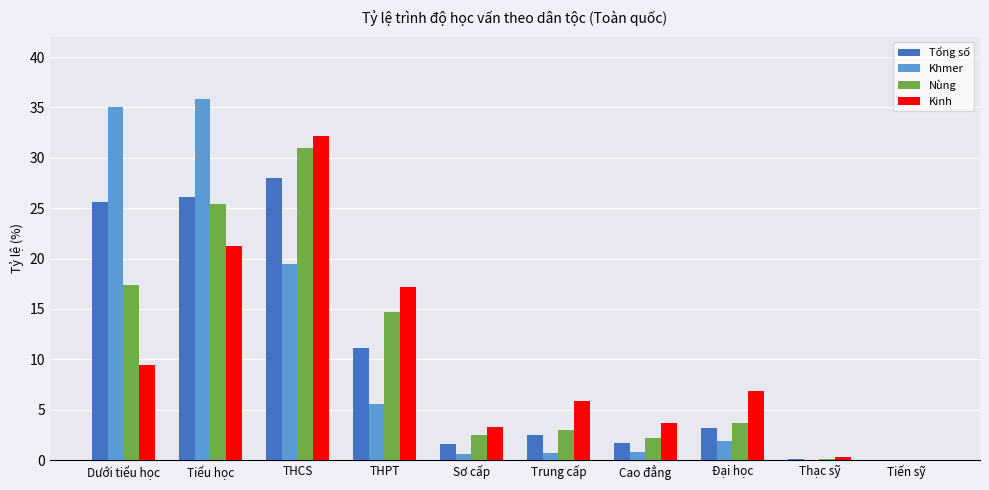

Between Dưới tiểu học and Thạc sỹ, which series saw the biggest shift?

Khmer